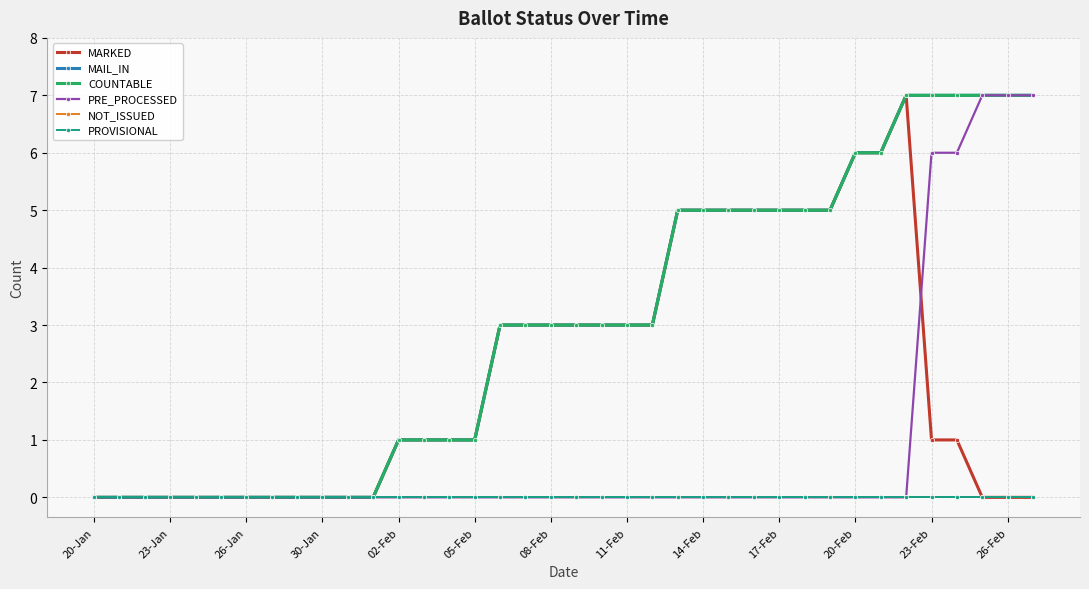

What are all the series names shown in the legend?

MARKED, MAIL_IN, COUNTABLE, PRE_PROCESSED, NOT_ISSUED, PROVISIONAL